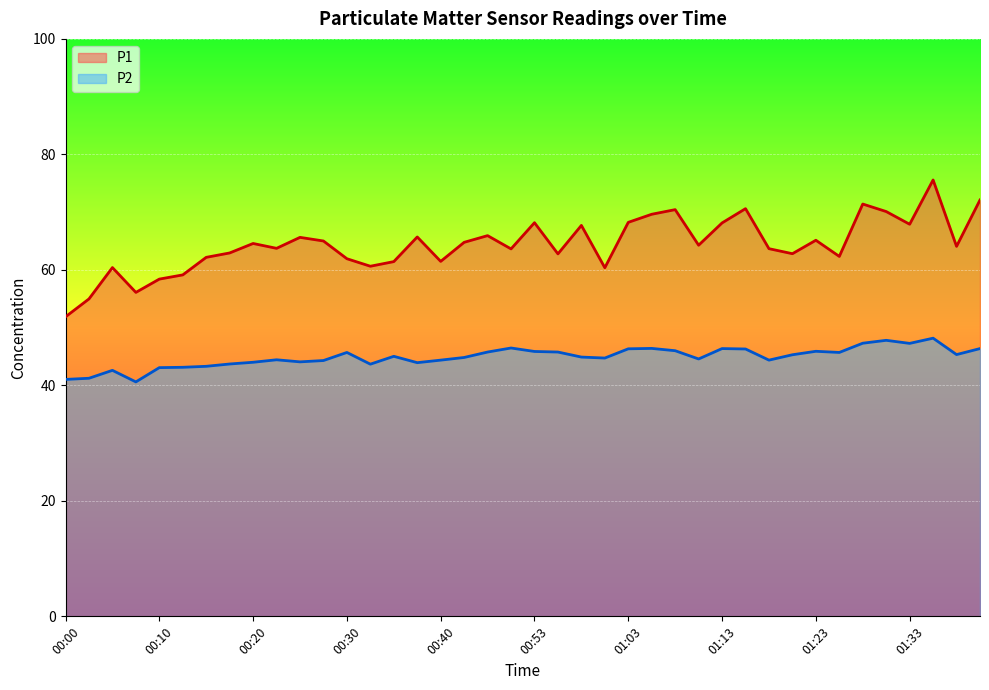

At which category is the sum across all series the highest?

01:35